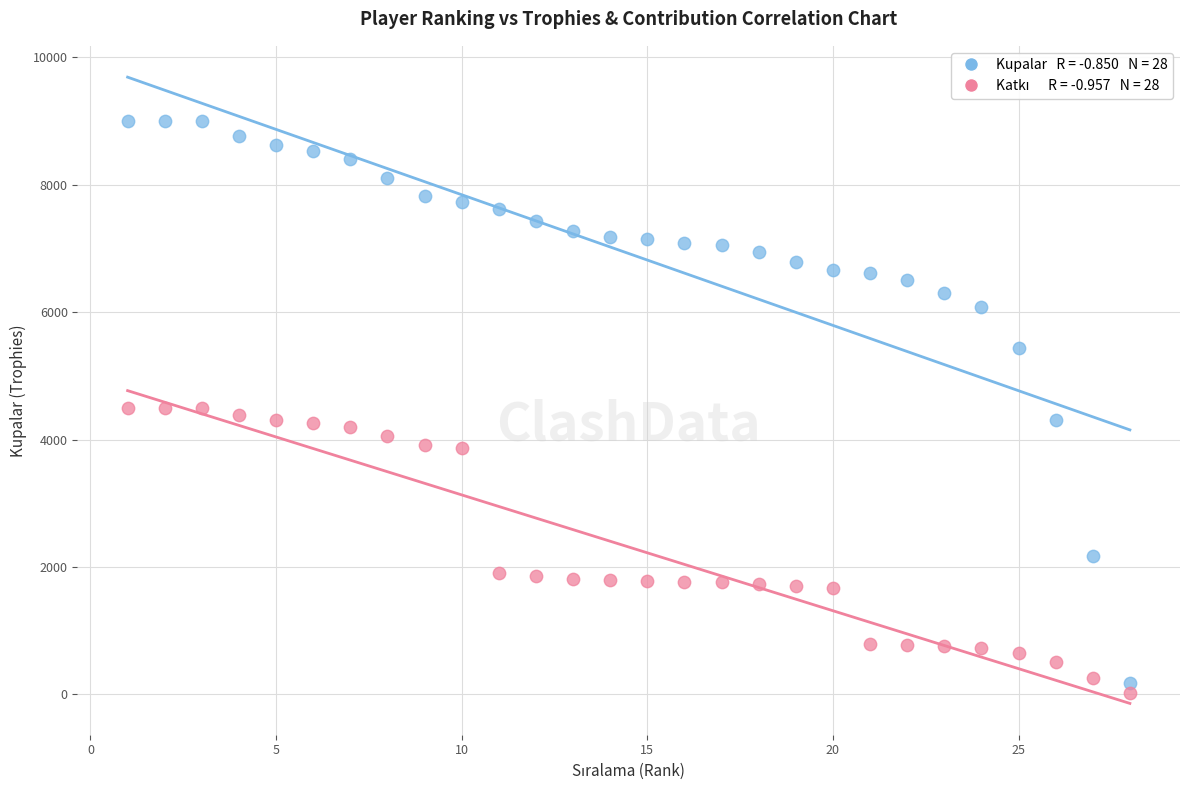

Across all data points, what is the range of X values (max minus min)?

27